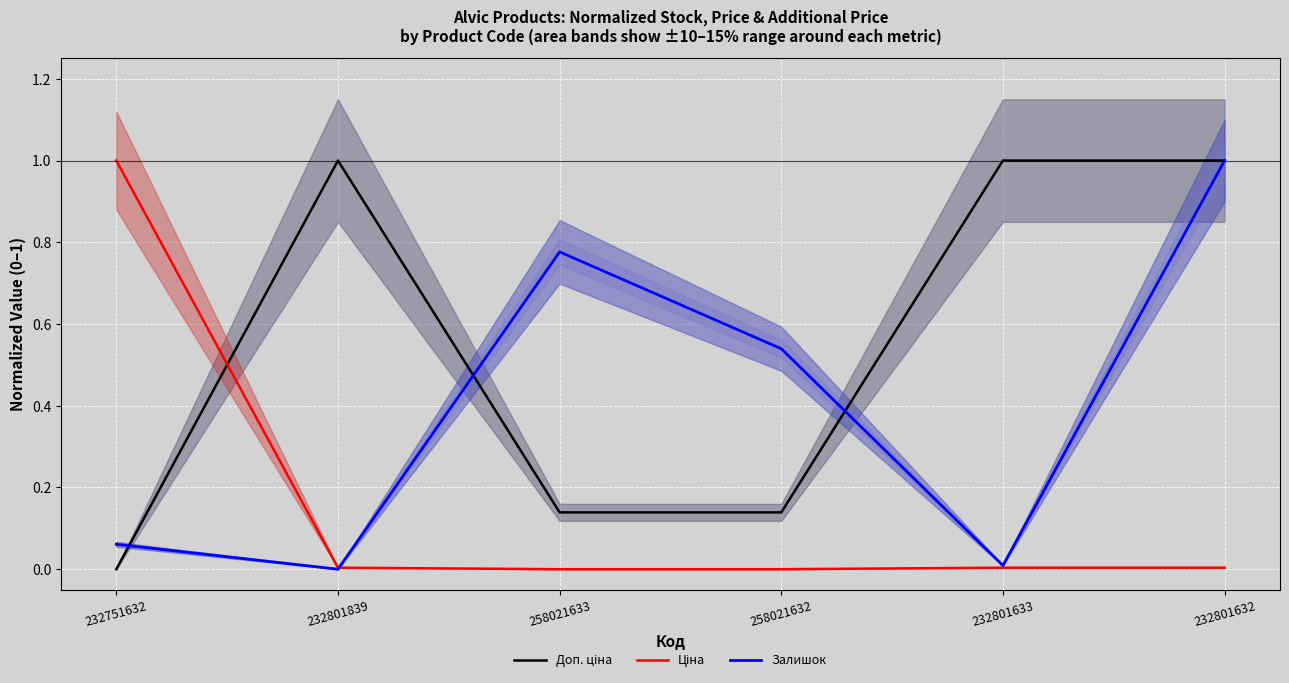

At which category does the chart reach its peak across all series?

232801839